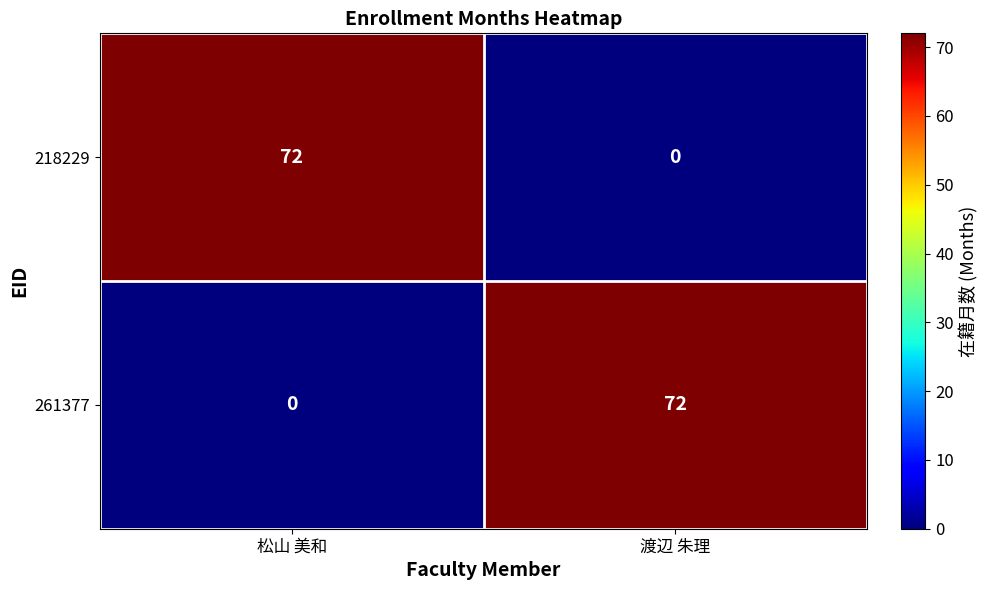

What is the difference between the 261377 values at 渡辺 朱理 and 松山 美和?

72